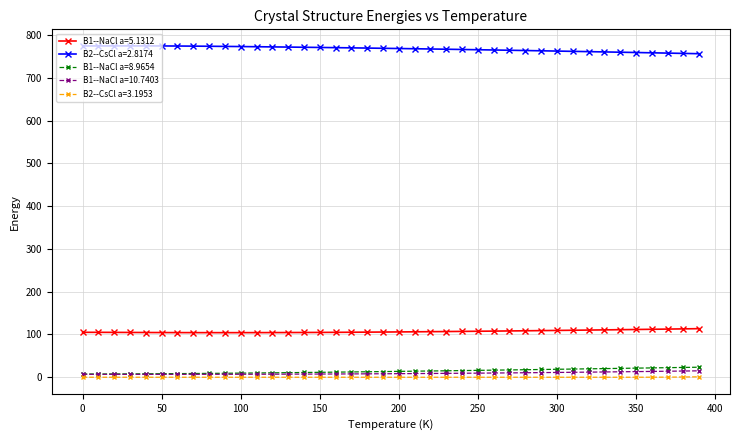

True or false: B1--NaCl a=10.7403 and B2--CsCl a=2.8174 cross at least once.

False